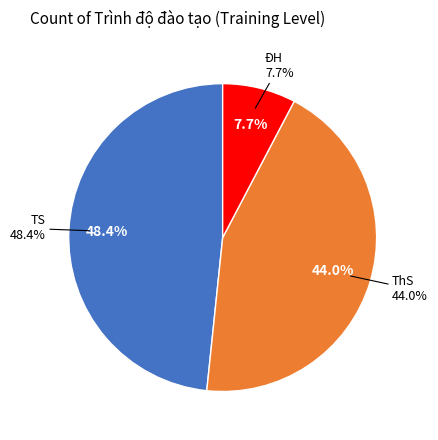

Which category has the smallest portion of the pie?

ĐH